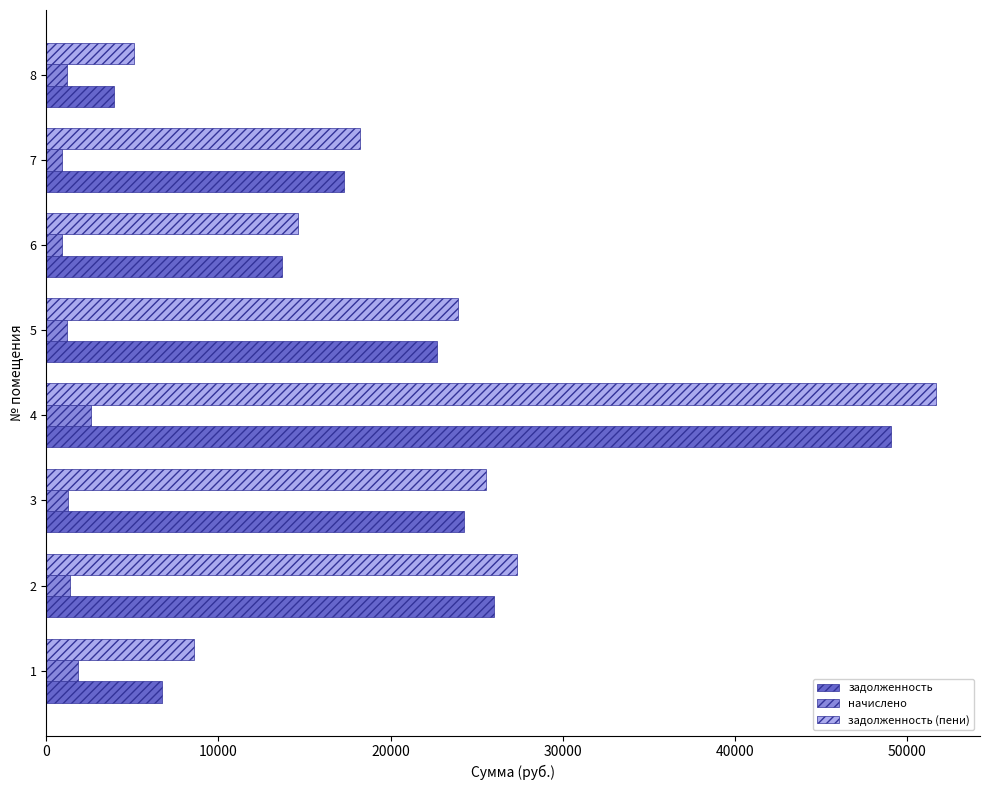

What is the difference between the maximum and minimum values in the задолженность series?

45176.4